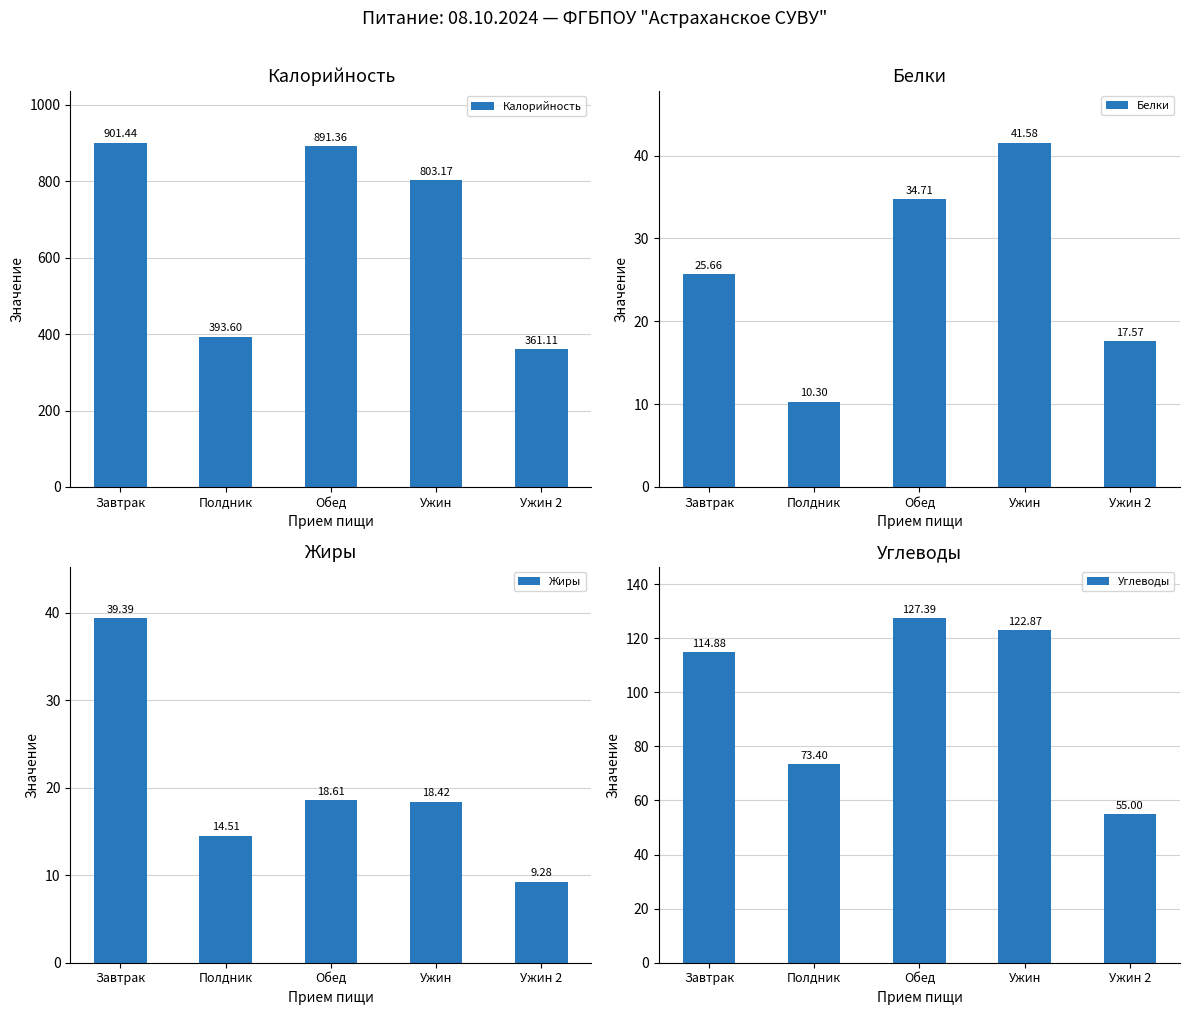

List the series in order of their peak value, highest first.

Калорийность, Углеводы, Белки, Жиры